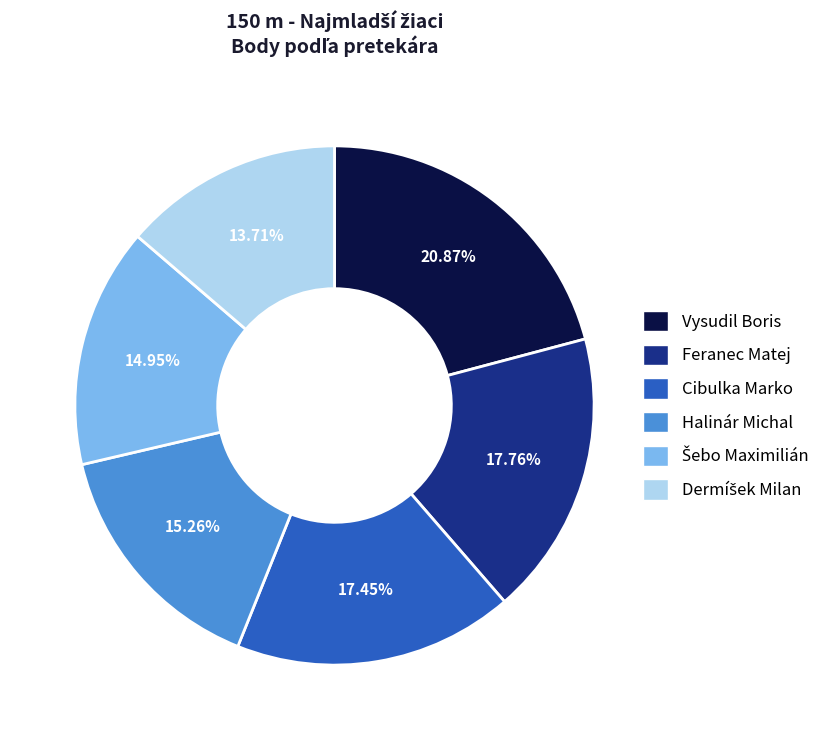

To the nearest percent, what portion does Cibulka Marko represent?

17%